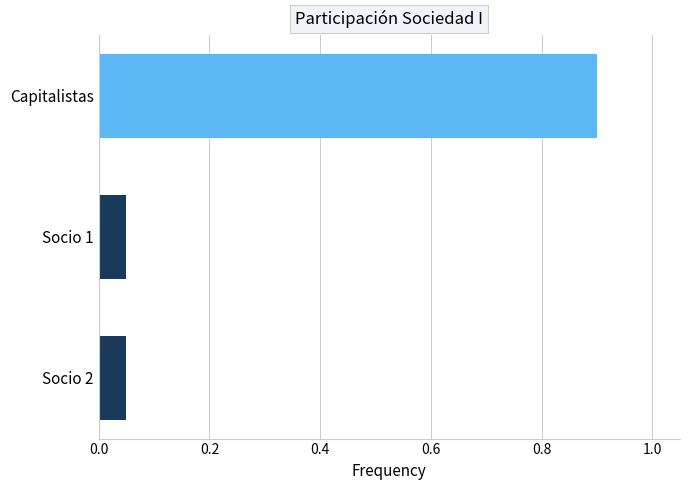

What is the sum of all values?

1.0